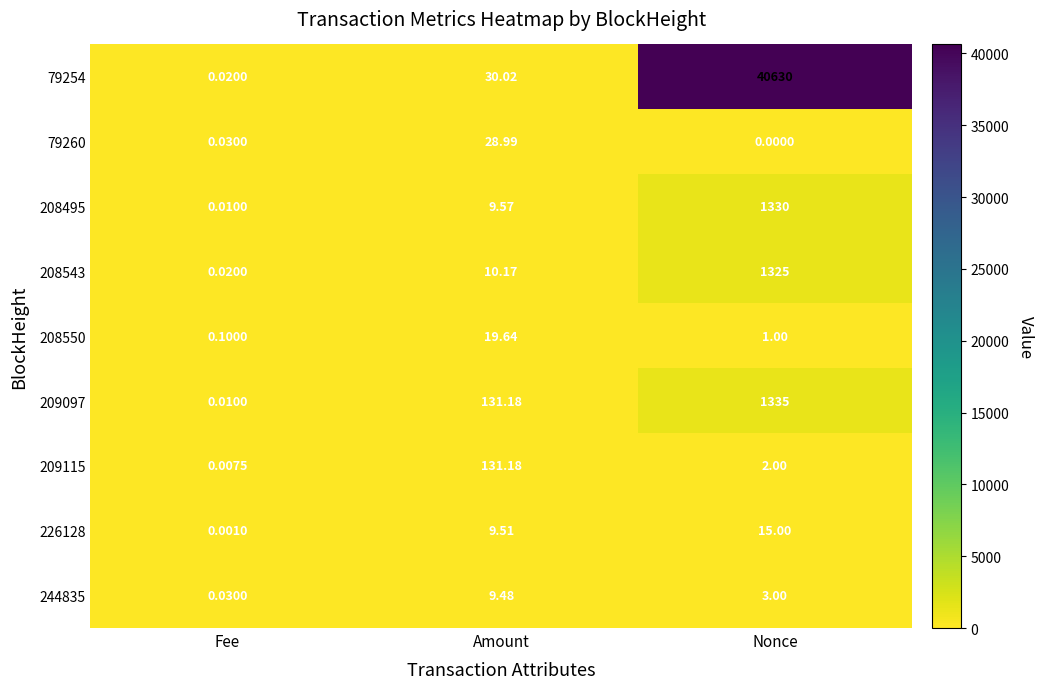

Which category has the highest value across all series?

Nonce